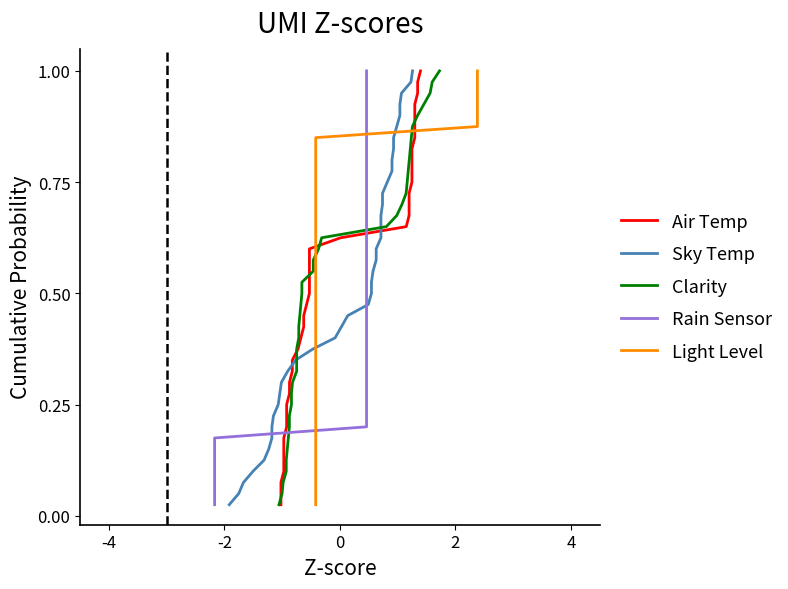

Is the value of Rain Sensor at 8 greater than the value of Air Temp at 37?

No